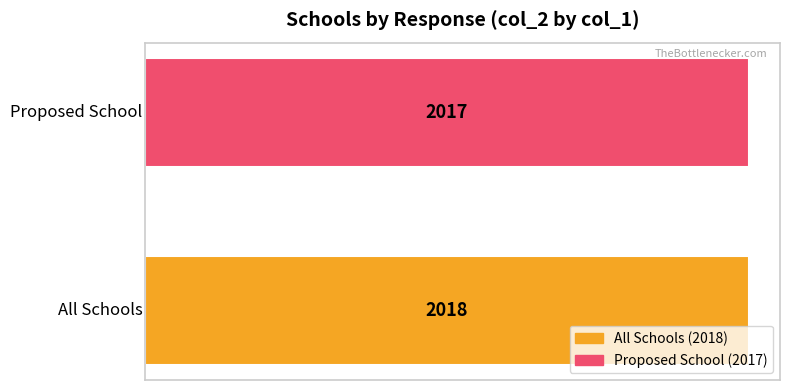

What is the minimum value shown in the chart?

2017